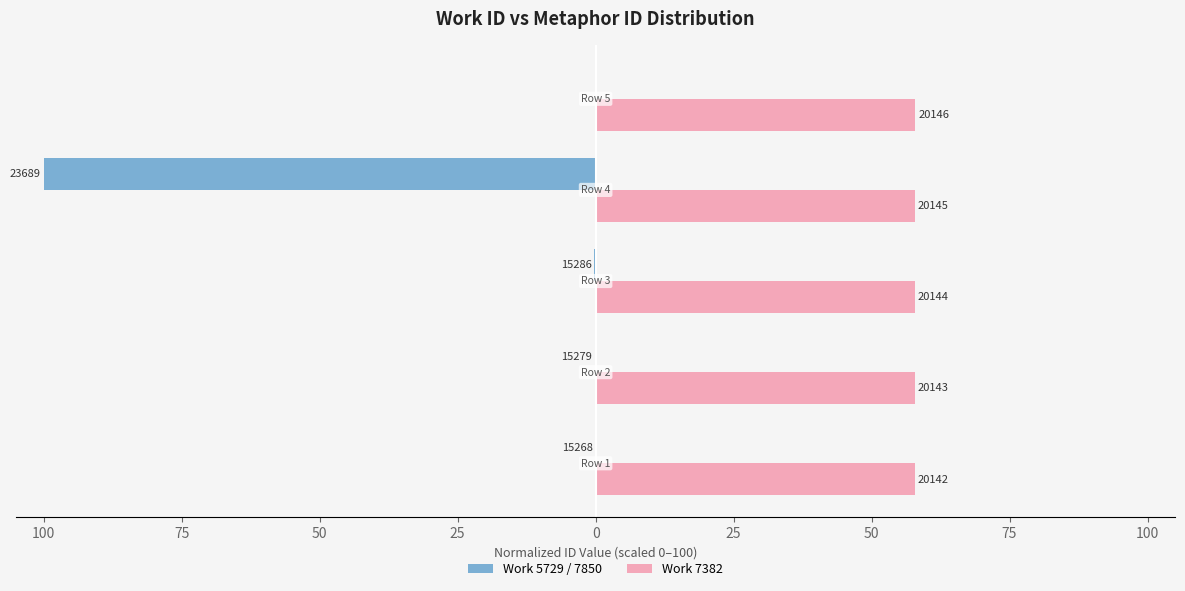

Which series has the largest total across all categories?

Work 7382